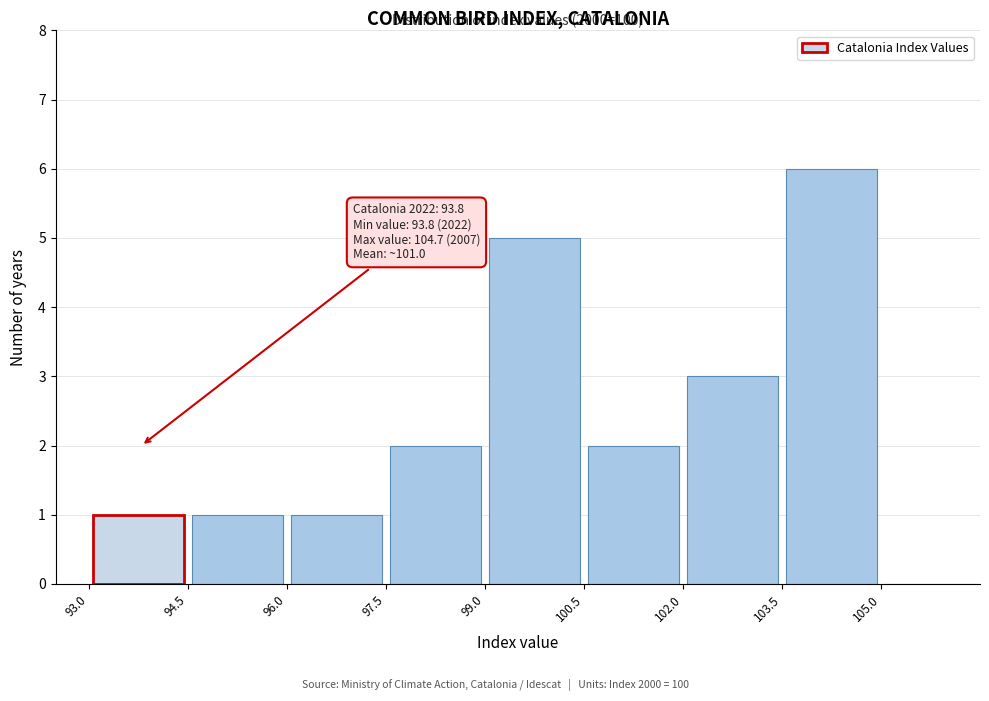

Which range on the x-axis has the tallest bar?

103.5 to 105.0